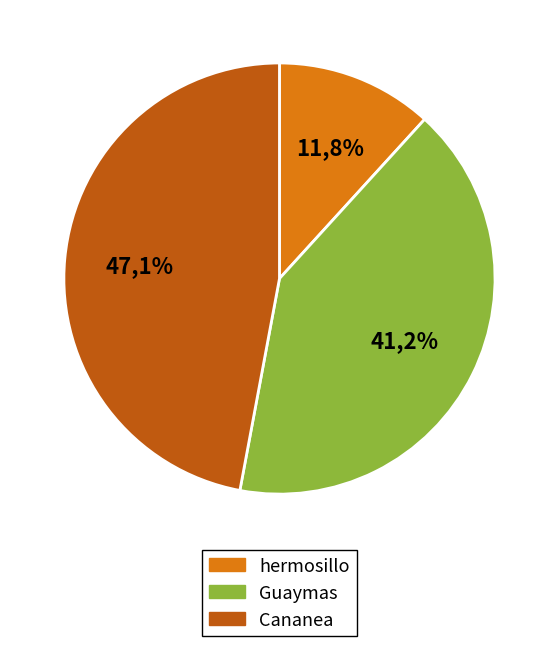

How many segments does this pie chart have?

3